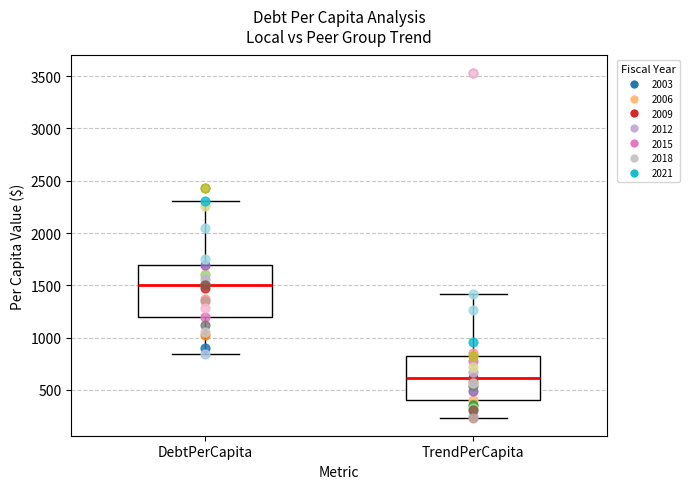

Where is the lower edge of the box for DebtPerCapita on the y-axis? The values are not printed on the chart, so give them approximately, as read against the axis.

1200